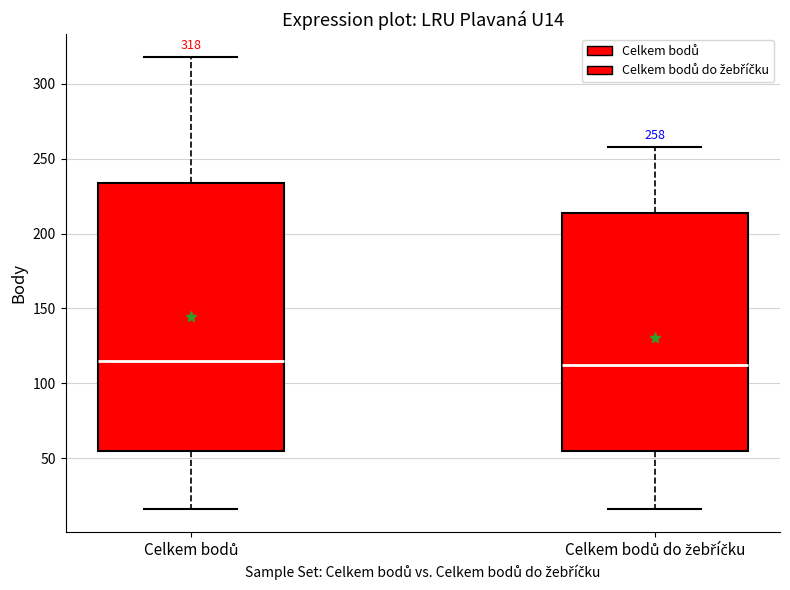

Comparing the boxes themselves (not the whiskers), which one is the tallest?

Celkem bodů